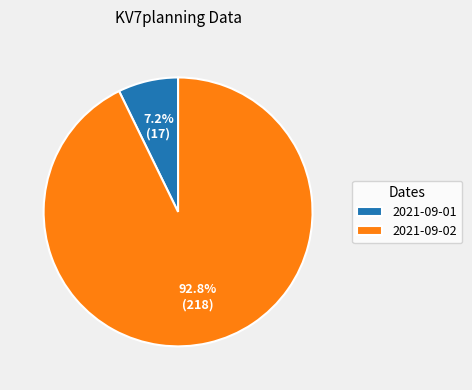

How many segments does this pie chart have?

2